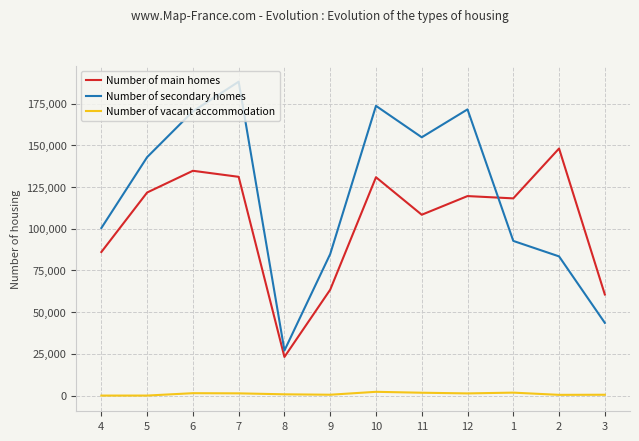

Which series has the largest total across all categories?

Number of secondary homes